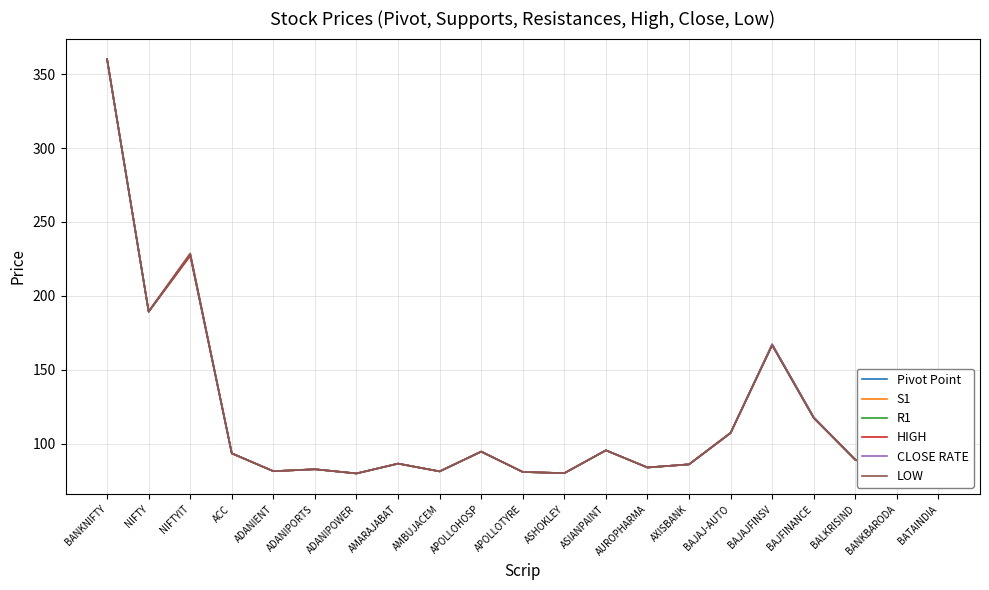

What is the difference between the highest and lowest values at BALKRISIND?

0.1